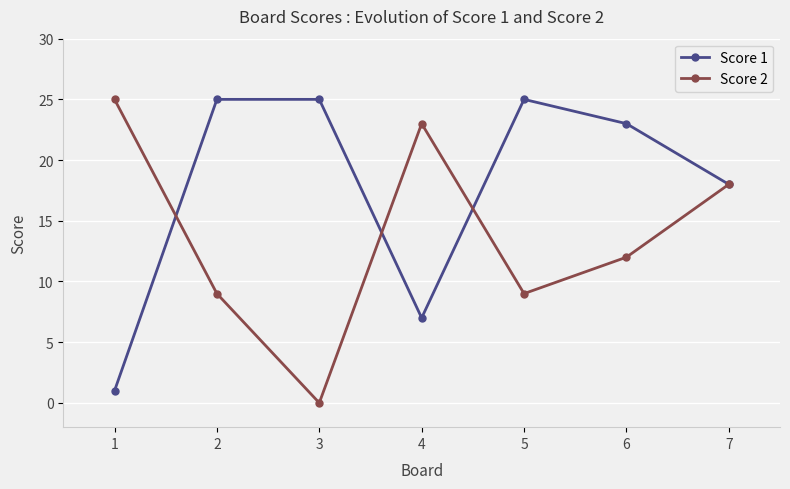

How many distinct data groups are displayed?

2